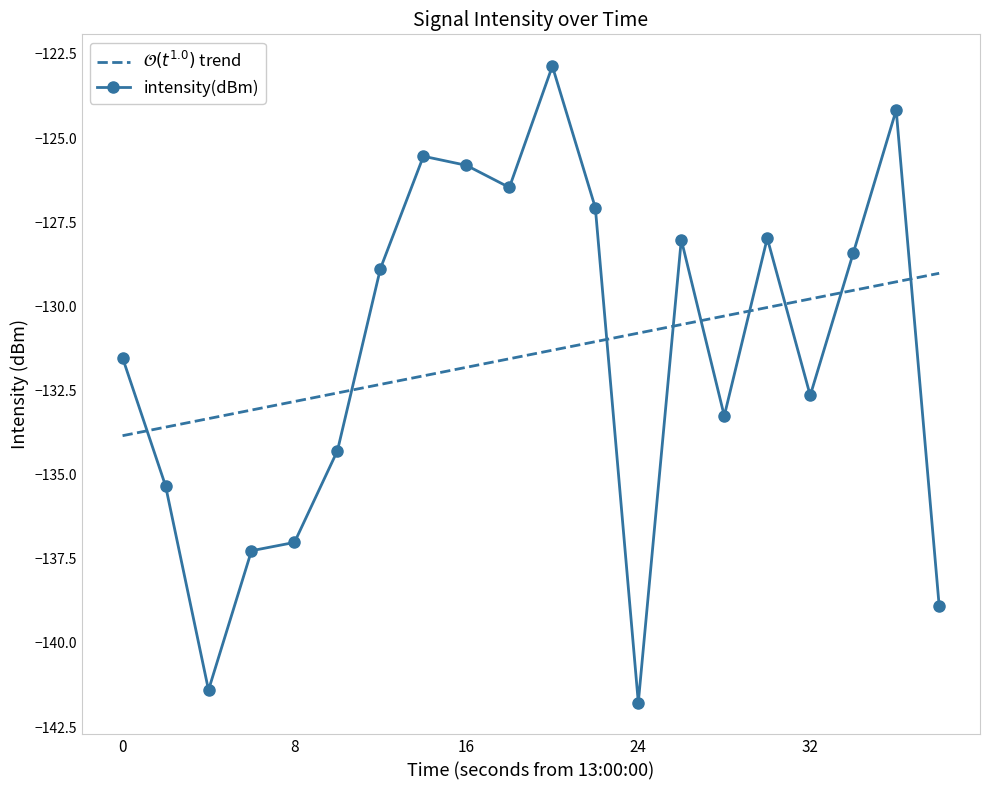

How many lines are shown in the chart?

1